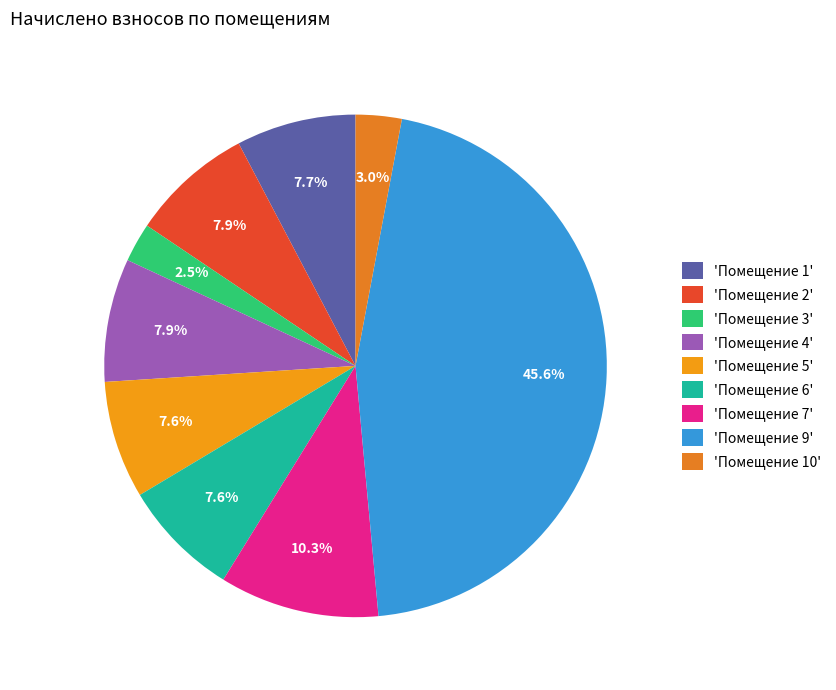

Which category has the smallest portion of the pie?

3